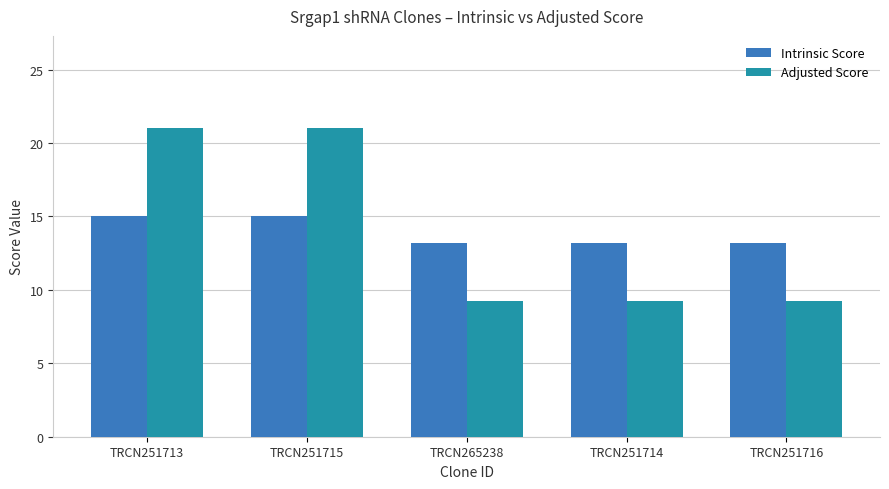

What is the difference between the second highest and minimum values in the Intrinsic Score series?

1.8